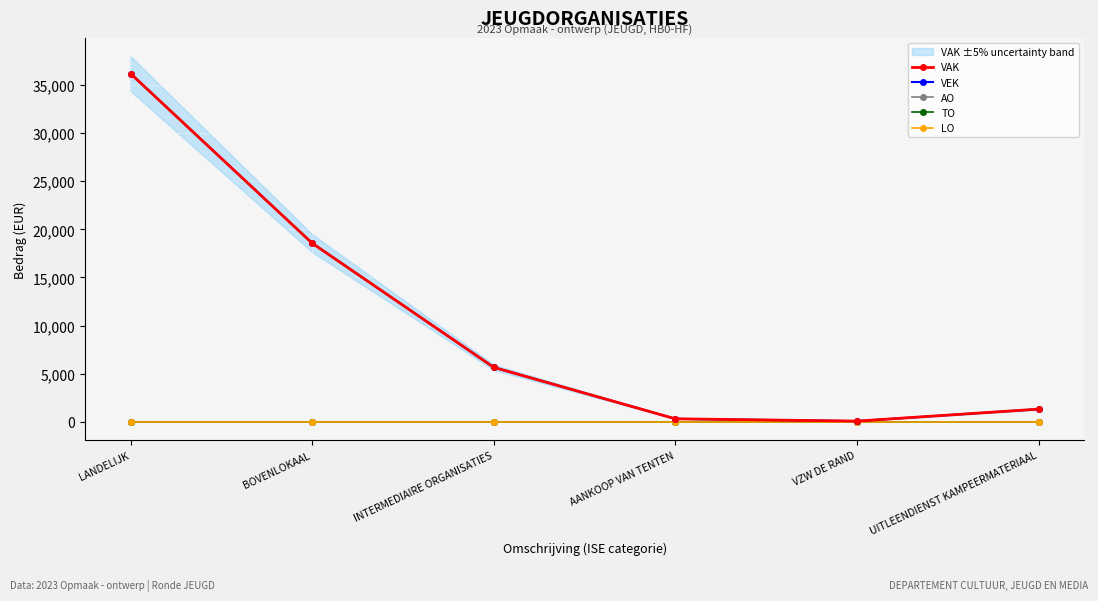

At which category is the sum across all series the highest?

LANDELIJK